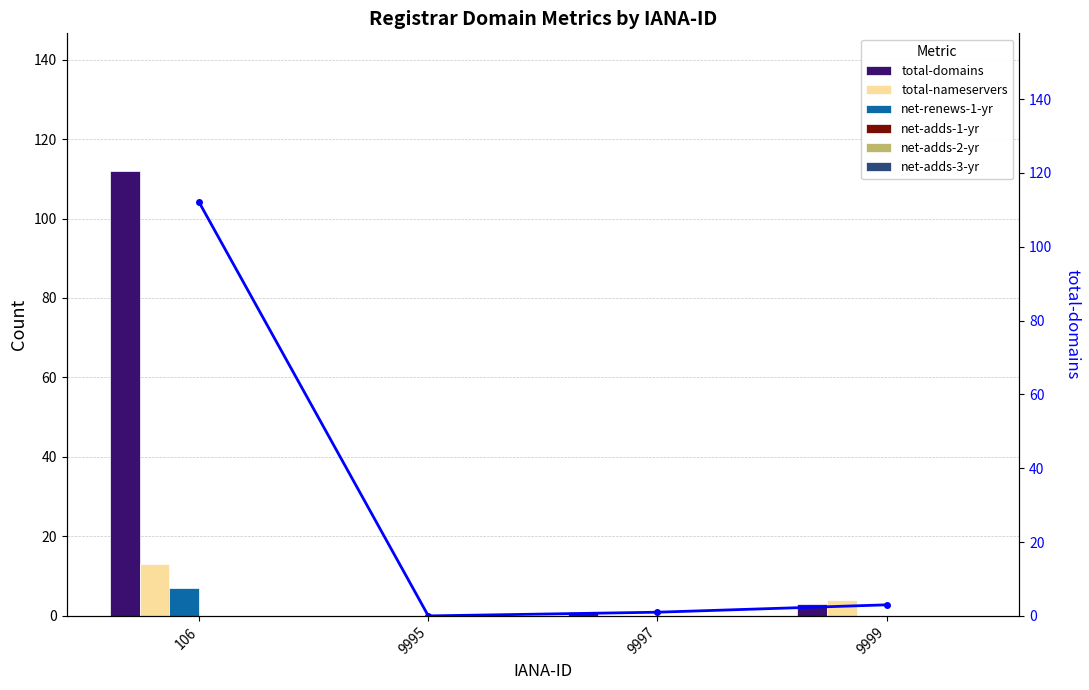

Rank the series at 9995 from lowest to highest value.

total-domains, total-nameservers, net-renews-1-yr